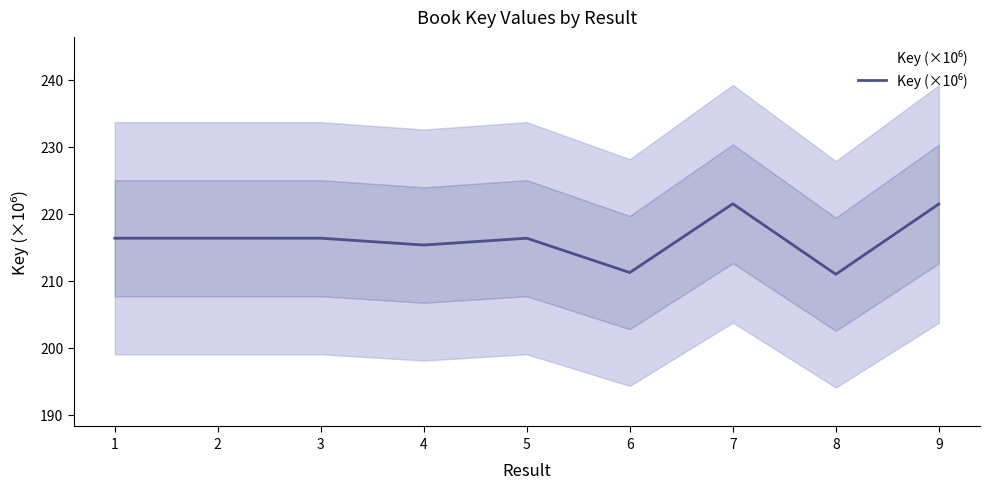

The value at 2 is 216.4. True or false?

True